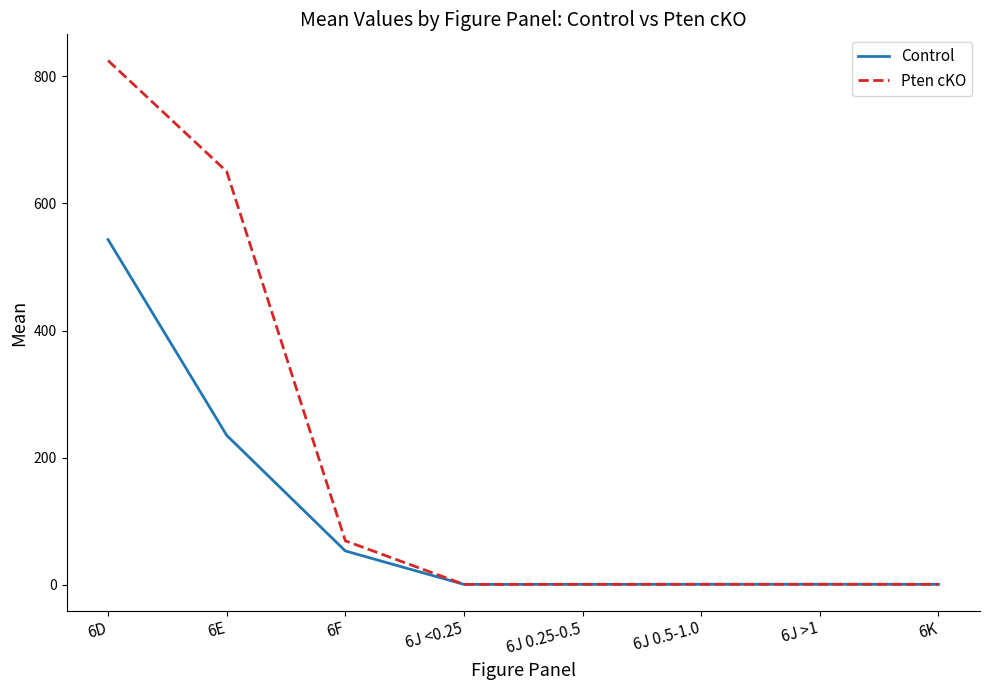

What position from the left is 6D?

1